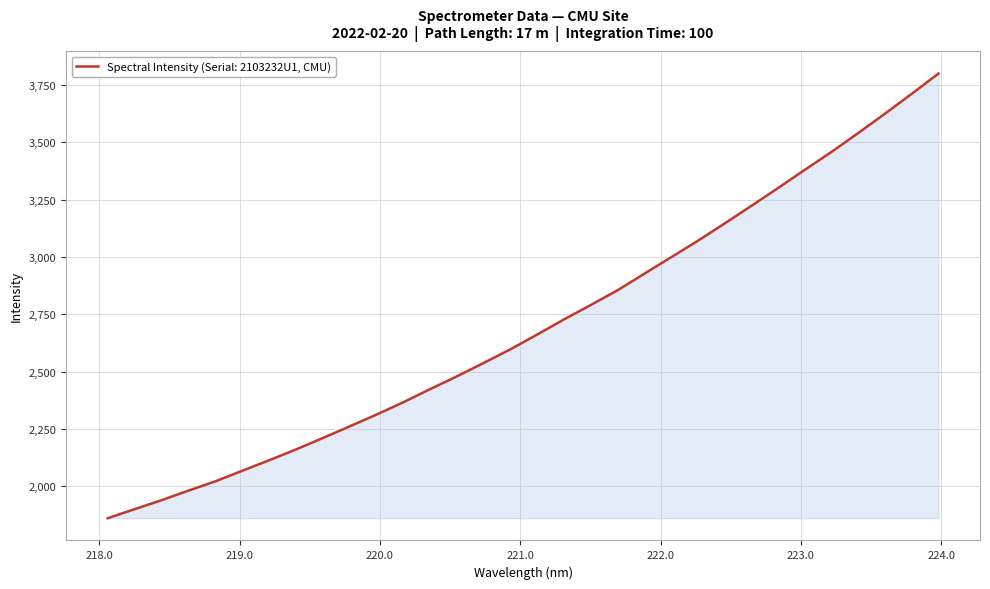

What is the greatest value displayed?

3800.5